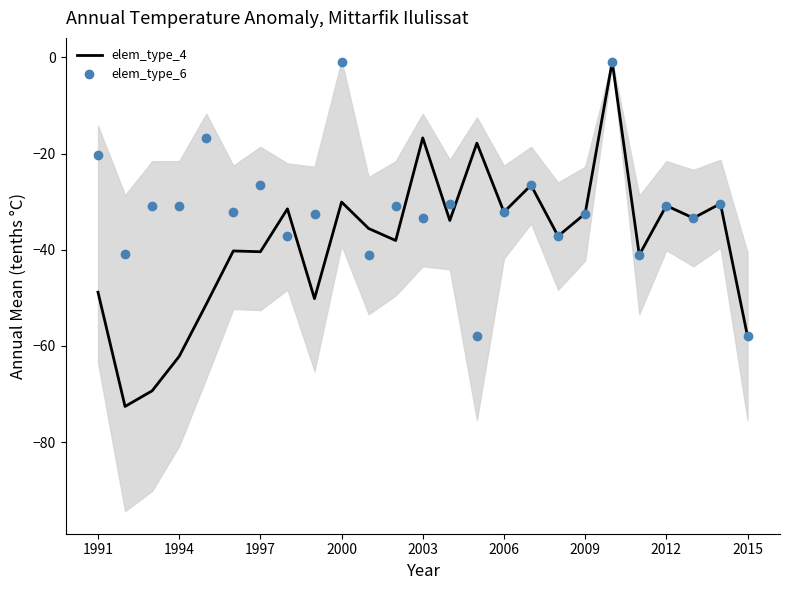

True or false: elem_type_6 has a value of -45.1 at 2006.

False